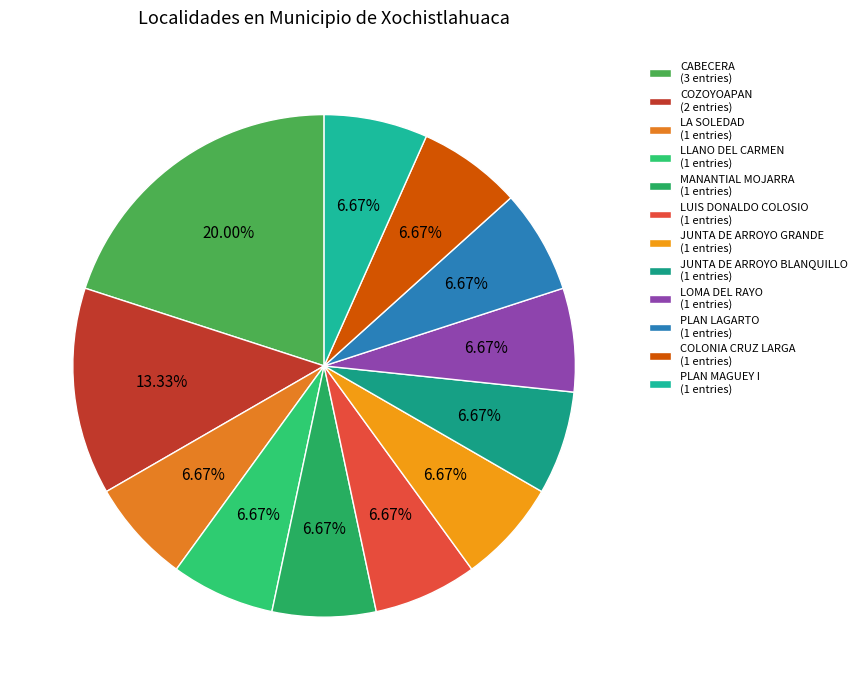

Rank the categories by value from lowest to highest.

LA SOLEDAD, LLANO DEL CARMEN, MANANTIAL MOJARRA, LUIS DONALDO COLOSIO, JUNTA DE ARROYO GRANDE, JUNTA DE ARROYO BLANQUILLO, LOMA DEL RAYO, PLAN LAGARTO, COLONIA CRUZ LARGA, PLAN MAGUEY I, COZOYOAPAN, CABECERA